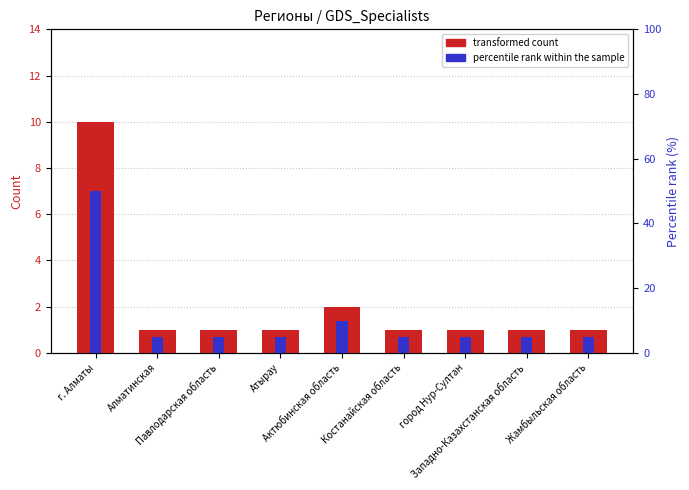

Reading left to right, transcribe all the data shown in this chart.

transformed count: г. Алматы=10	Алматинская=1	Павлодарская область=1	Атырау=1	Актюбинская область=2	Костанайская область=1	город Нур-Султан=1	Западно-Казахстанская область=1	Жамбыльская область=1
percentile rank within the sample: г. Алматы=50	Алматинская=5	Павлодарская область=5	Атырау=5	Актюбинская область=10	Костанайская область=5	город Нур-Султан=5	Западно-Казахстанская область=5	Жамбыльская область=5